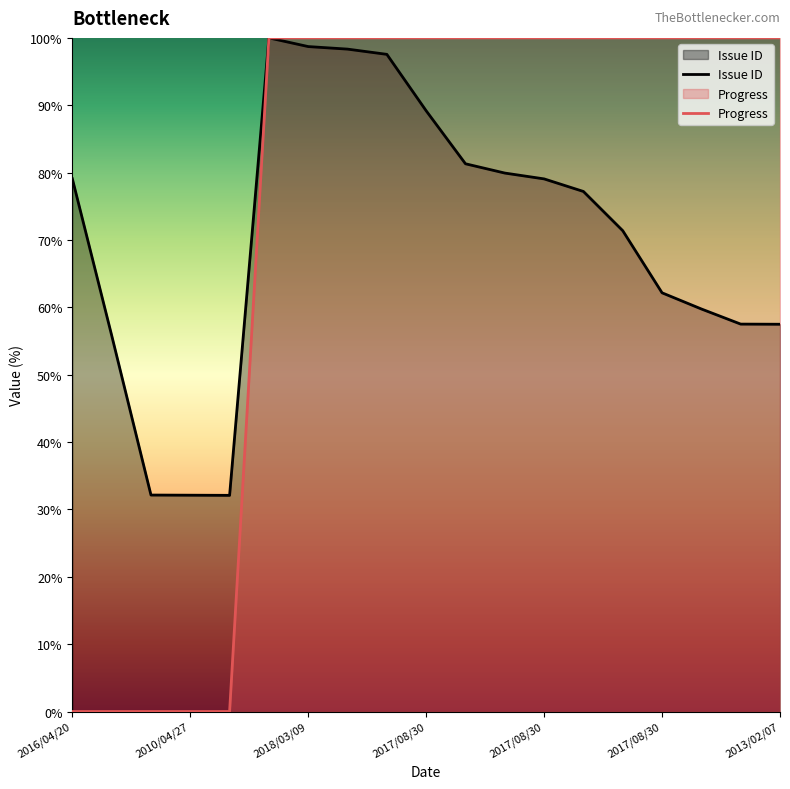

Reading left to right, what are all the values shown in this chart?

Issue ID: 79.1	55.8	32.1	32.1	32.1	100.0	98.7	98.3	97.6	89.2	81.3	79.9	79.1	77.2	71.4	62.2	59.8	57.5	57.5
Progress: 0.0	0.0	0.0	0.0	0.0	100.0	100.0	100.0	100.0	100.0	100.0	100.0	100.0	100.0	100.0	100.0	100.0	100.0	100.0